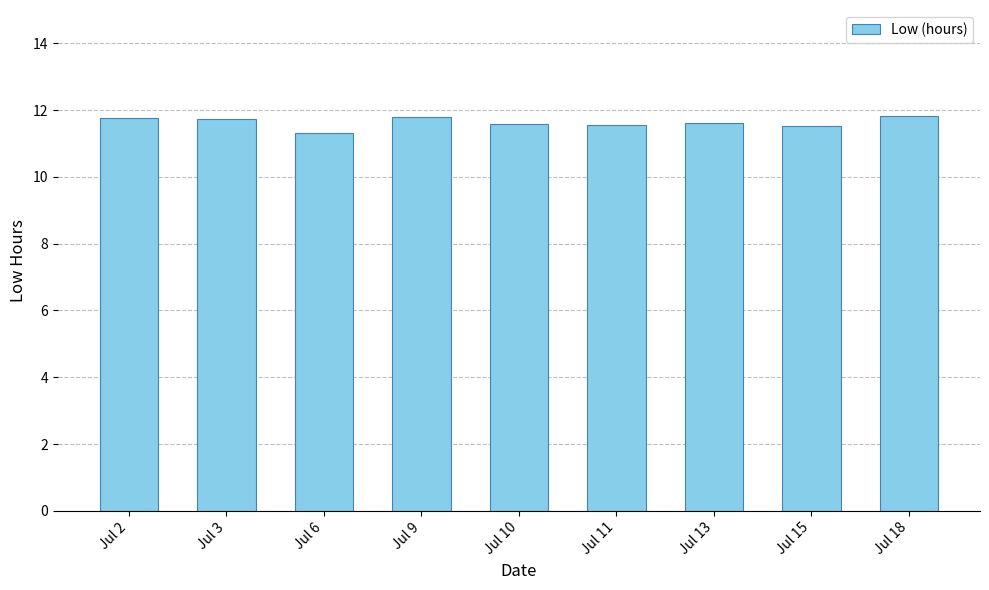

What value does the data have at Jul 13?

11.6